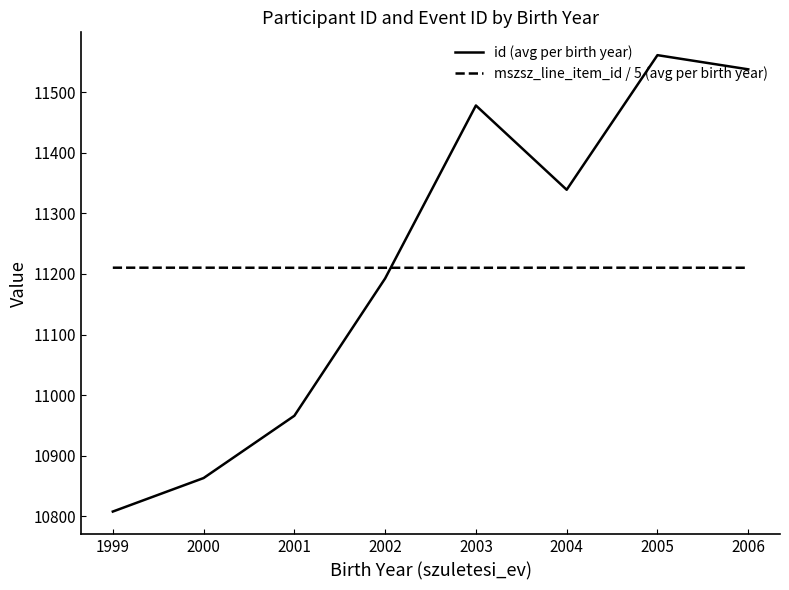

What is the average value of the id (avg per birth year) series?

11218.2